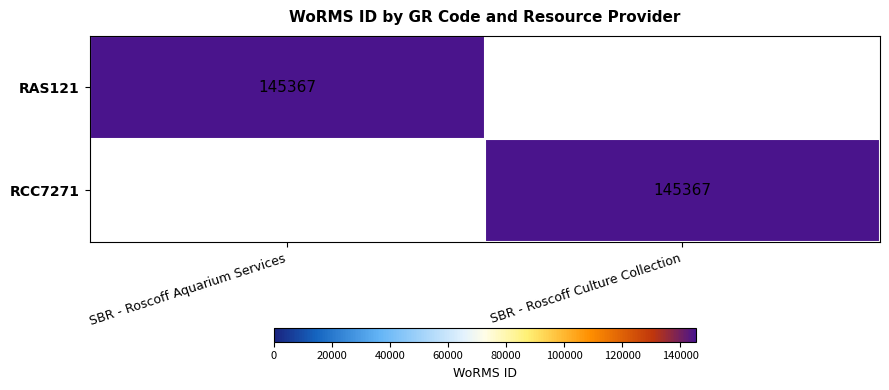

True or false: RCC7271 has a value of 63121 at SBR - Roscoff Culture Collection.

False